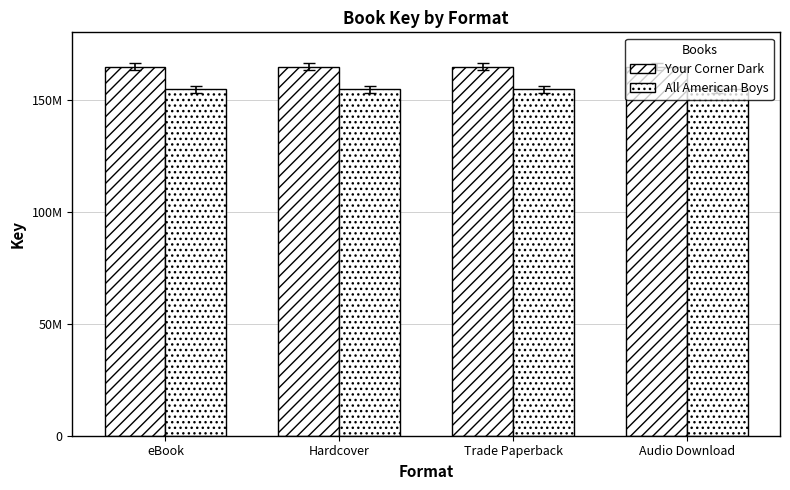

Are the bars horizontal?

No